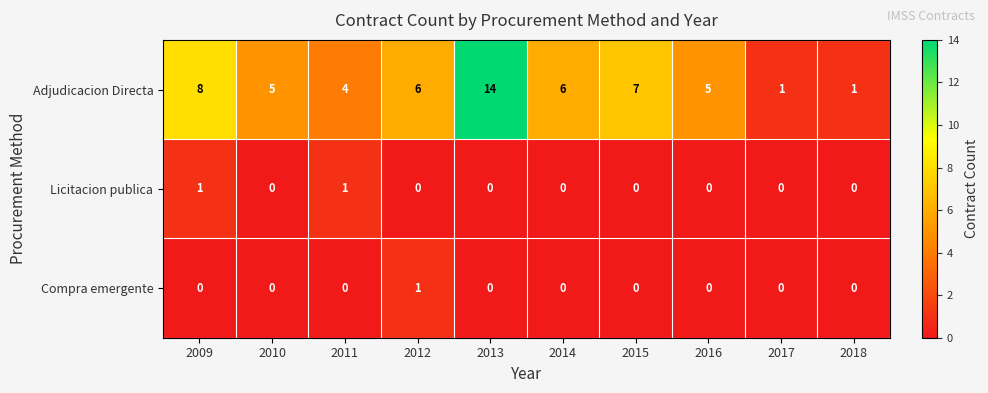

How many Licitacion publica values are between 0 and 1?

10